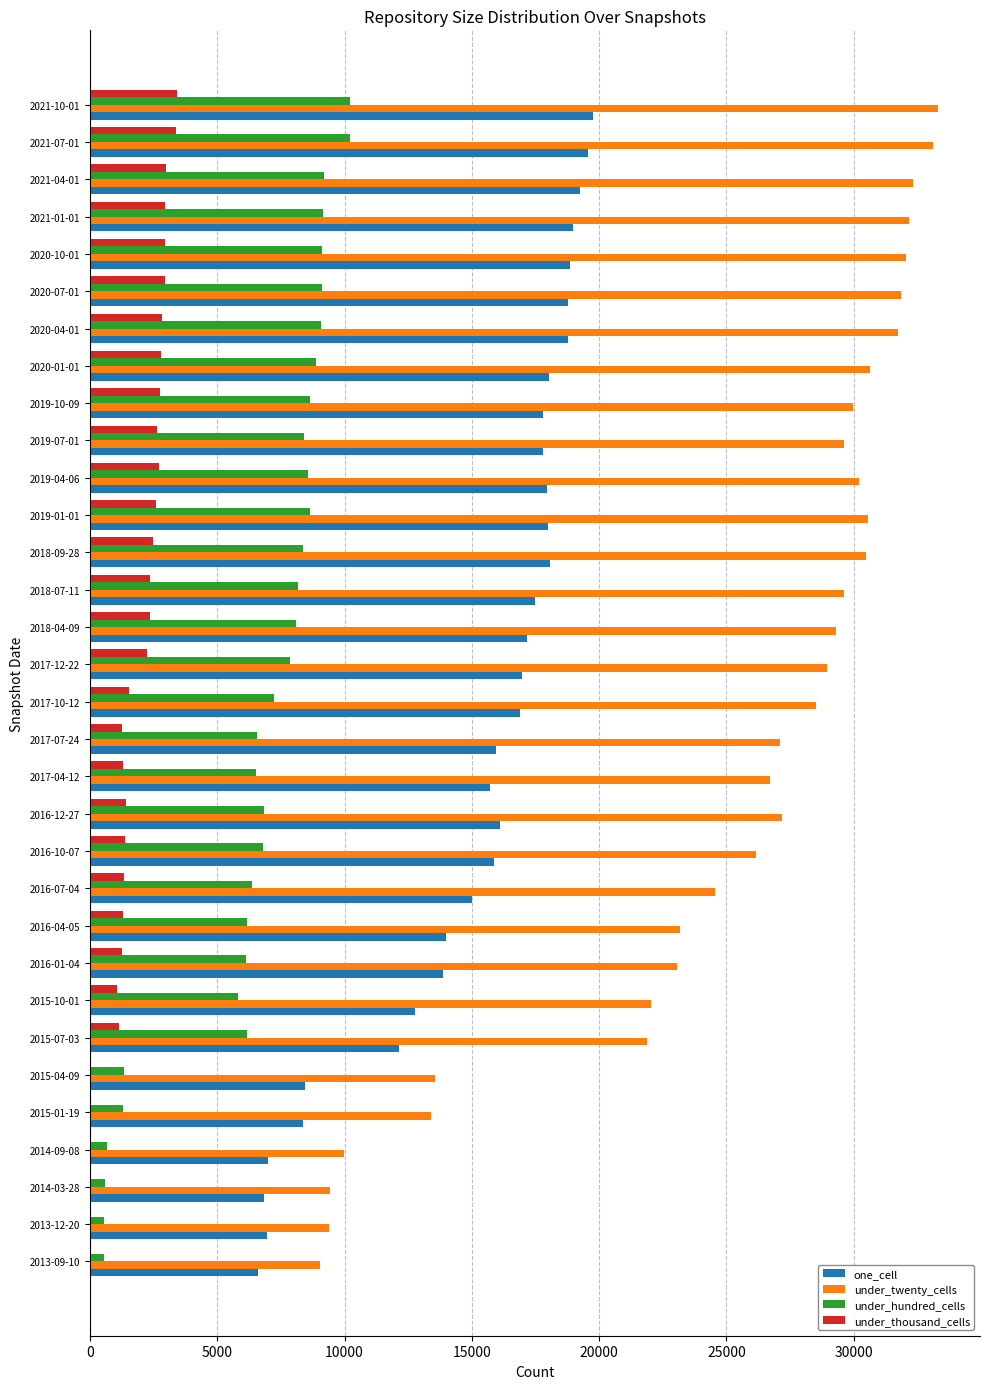

Between 2015-10-01 and 2017-12-22, which series saw the biggest shift?

under_twenty_cells